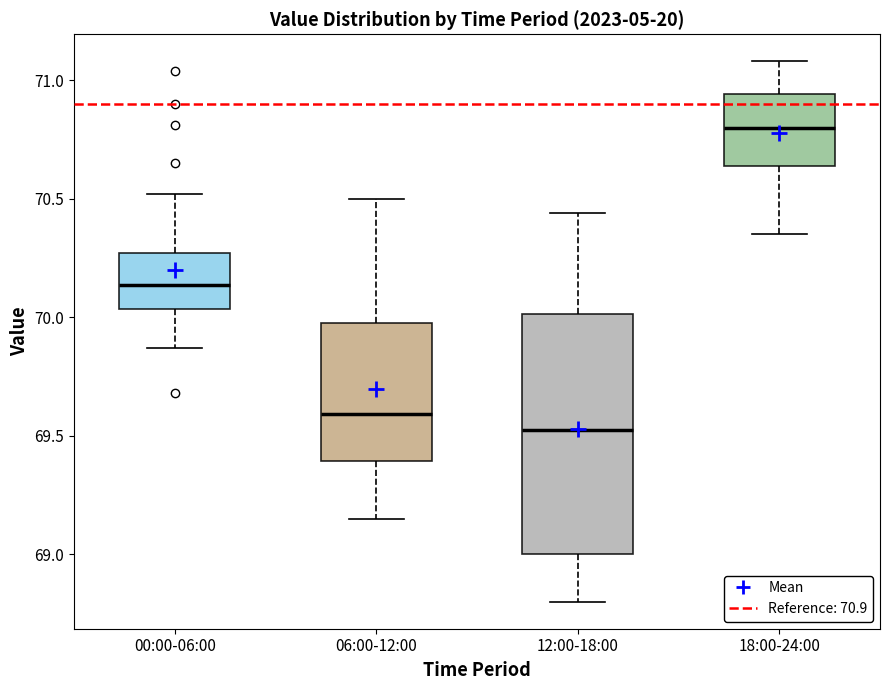

Which box has the lowest median line?

12:00-18:00